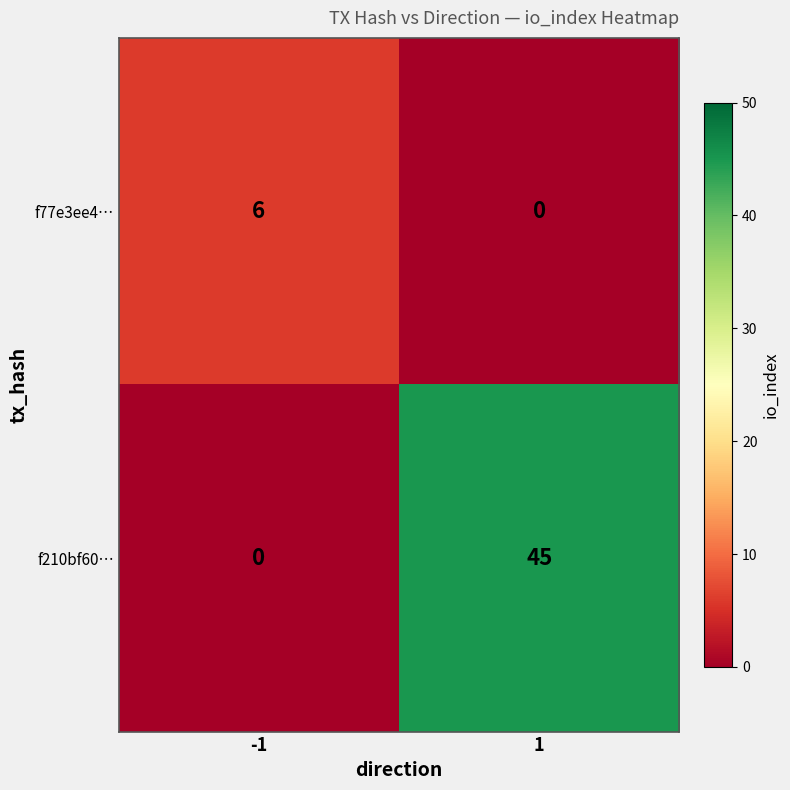

Reading left to right, extract all data points from this chart.

f77e3ee4…: 6	0
f210bf60…: 0	45